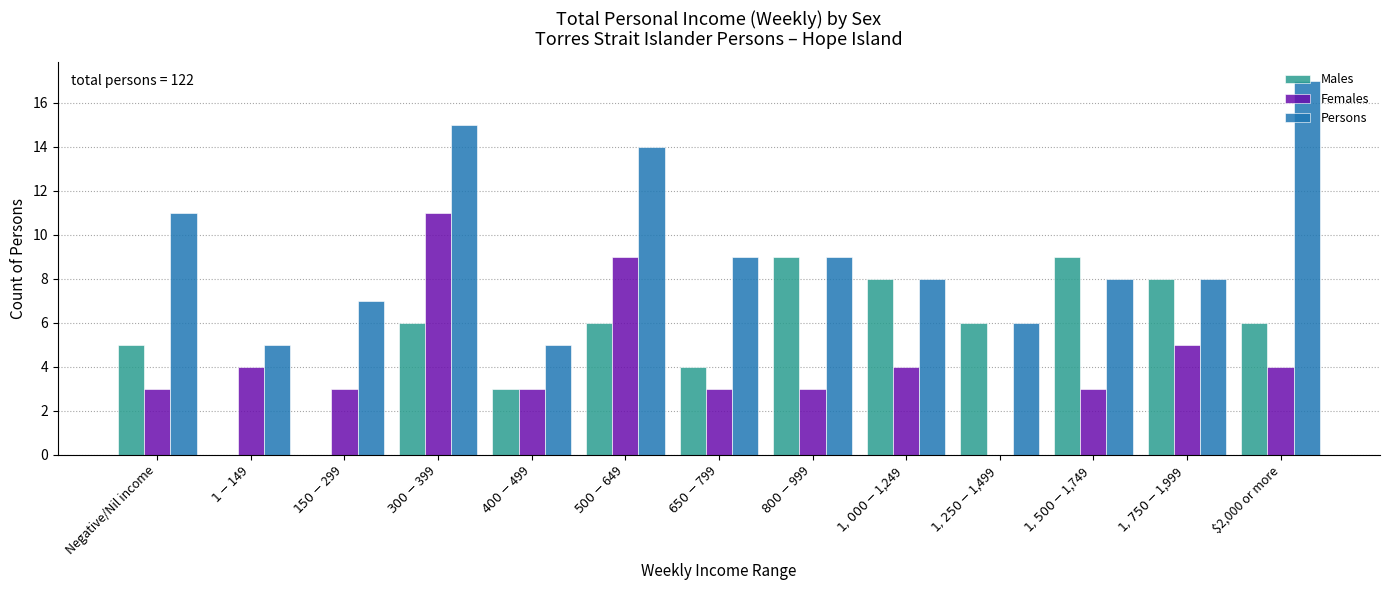

What is the maximum value for Persons?

17